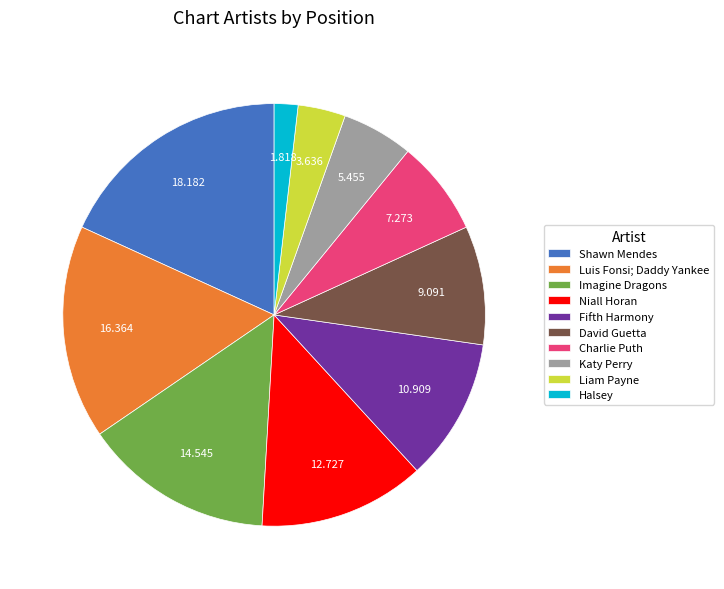

Between Liam Payne and David Guetta, which is larger?

David Guetta